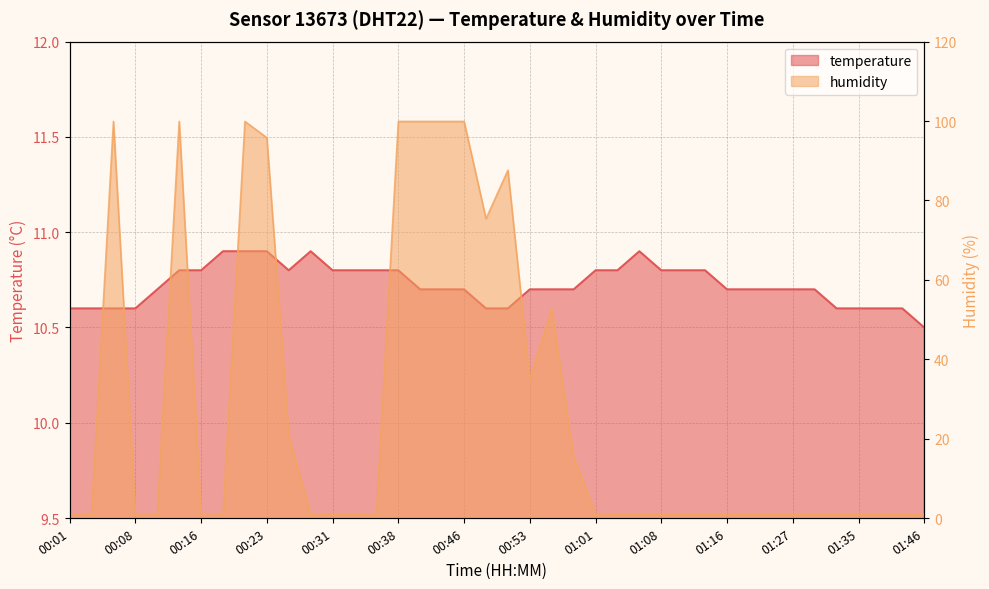

What value does the humidity series have at 01:08?

1.0